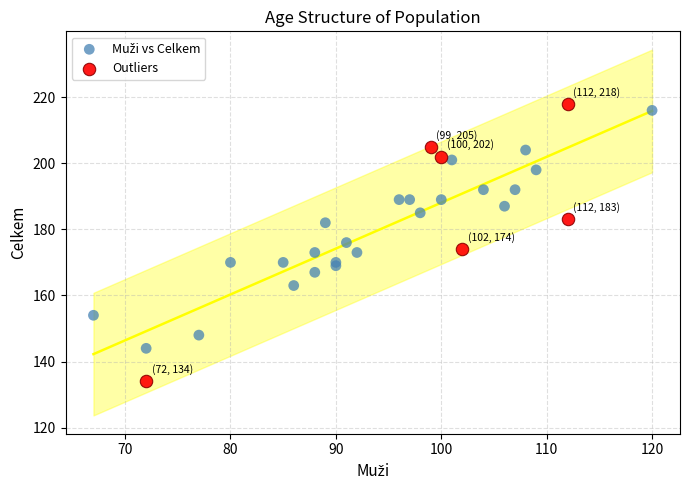

Which series has the widest spread of Y values?

Outliers